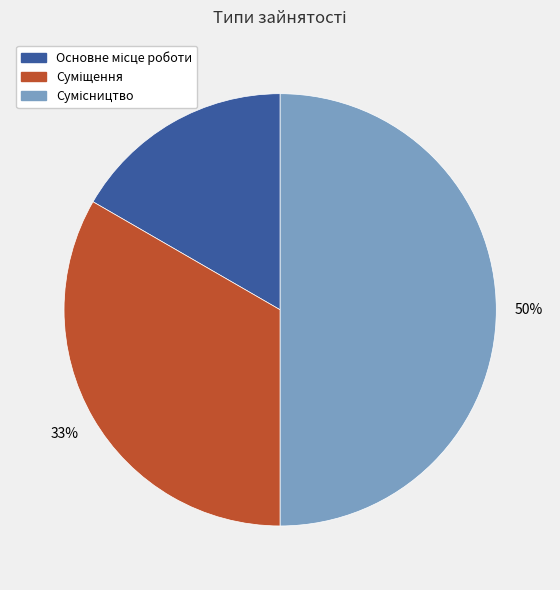

Count the number of slices in the pie.

3